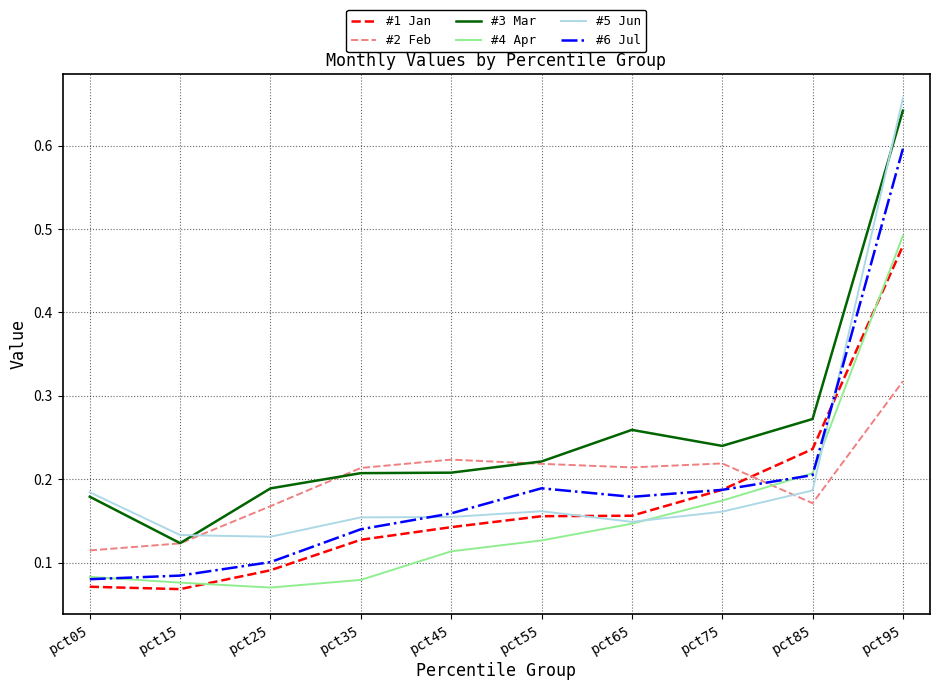

Which series has the largest total across all categories?

#3 Mar